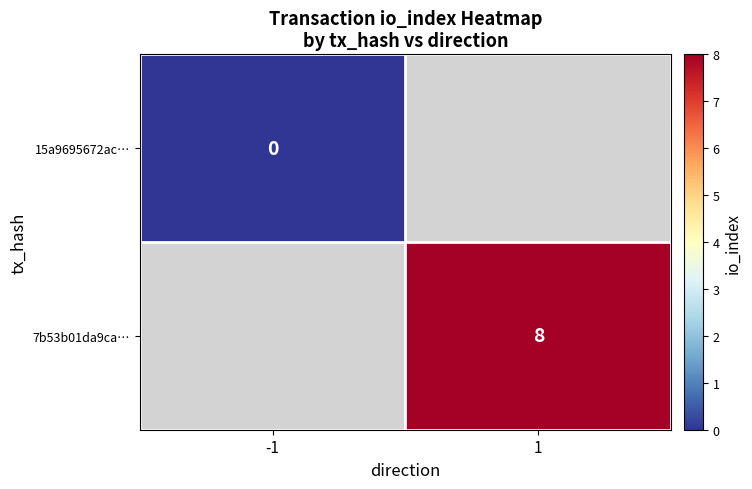

What is the greatest value displayed?

8.0